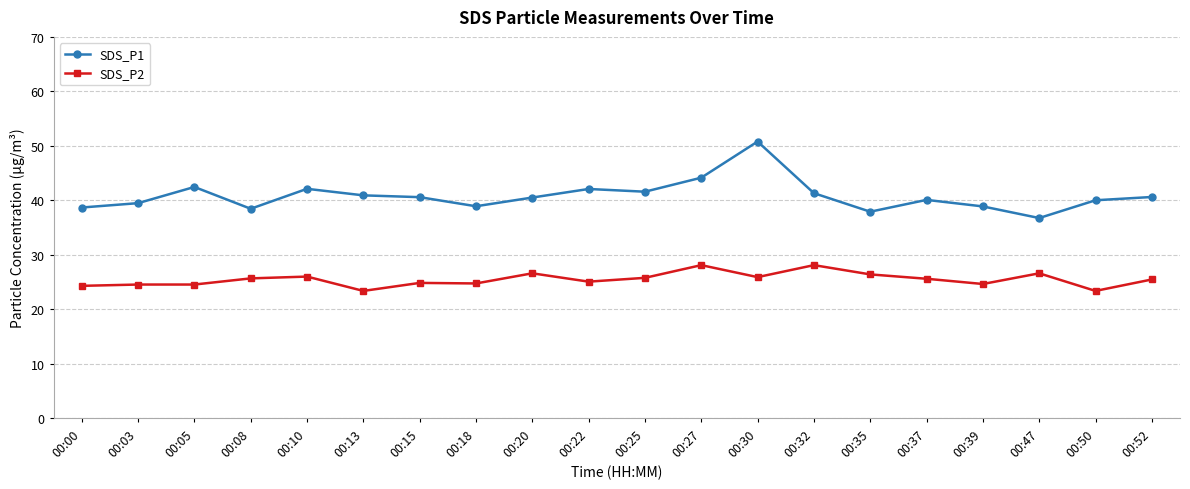

What is the spread (max minus min) of values at 00:13?

17.5